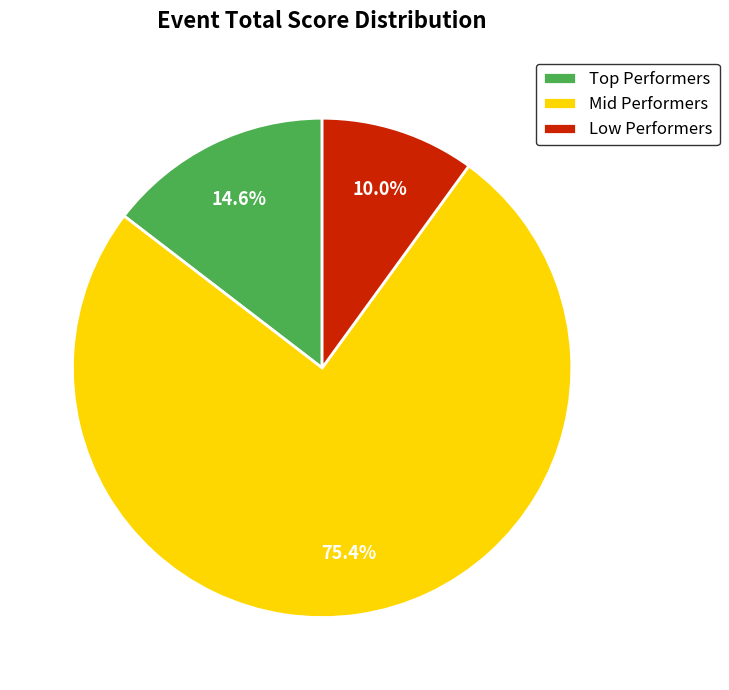

How many slices are in this pie chart?

3